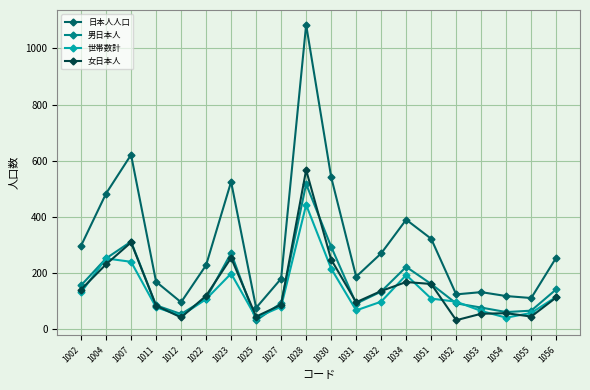

At which label does 日本人人口 reach its minimum?

1025